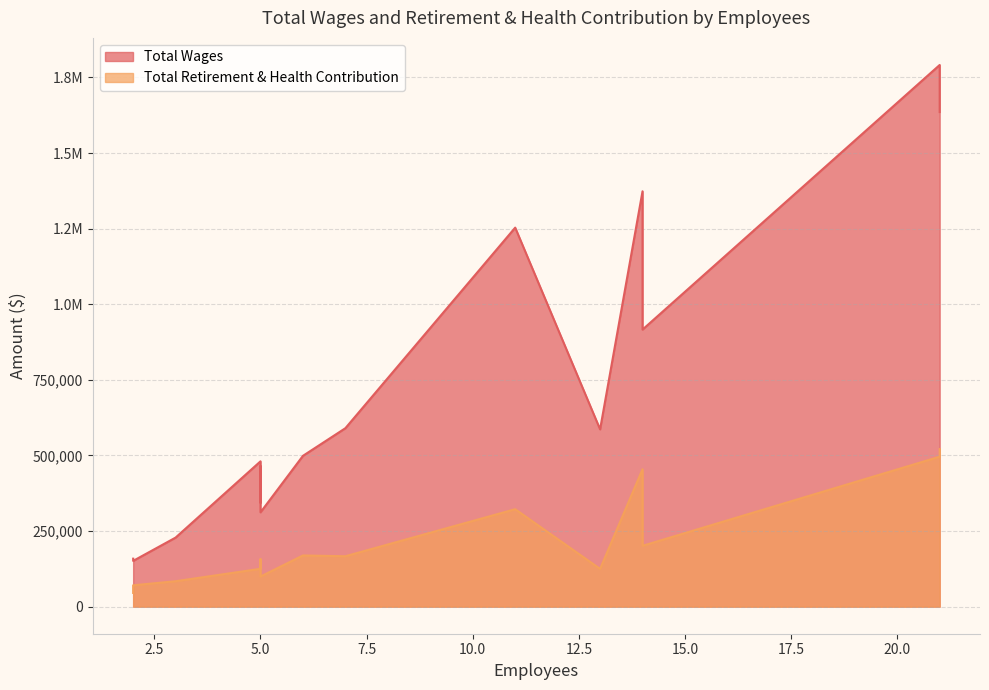

What is the difference between the maximum and minimum values in the Total Wages series?

1639840